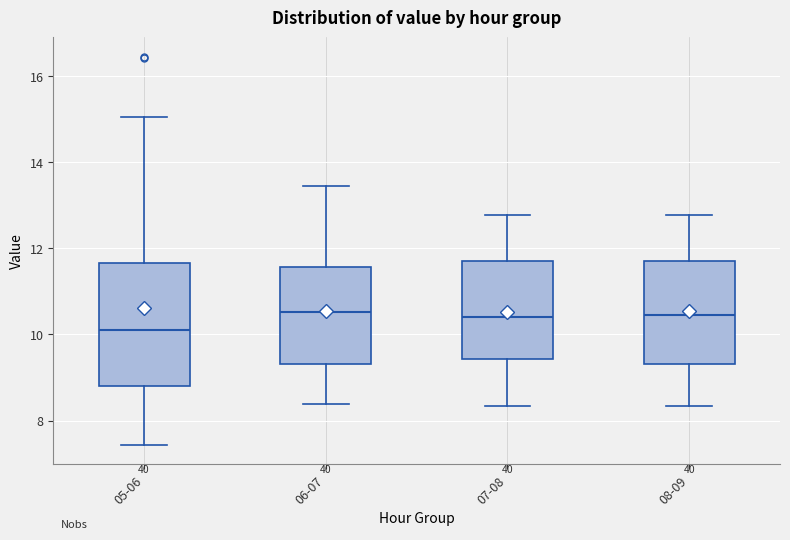

Which box is the tallest, from its lower edge to its upper edge?

05-06